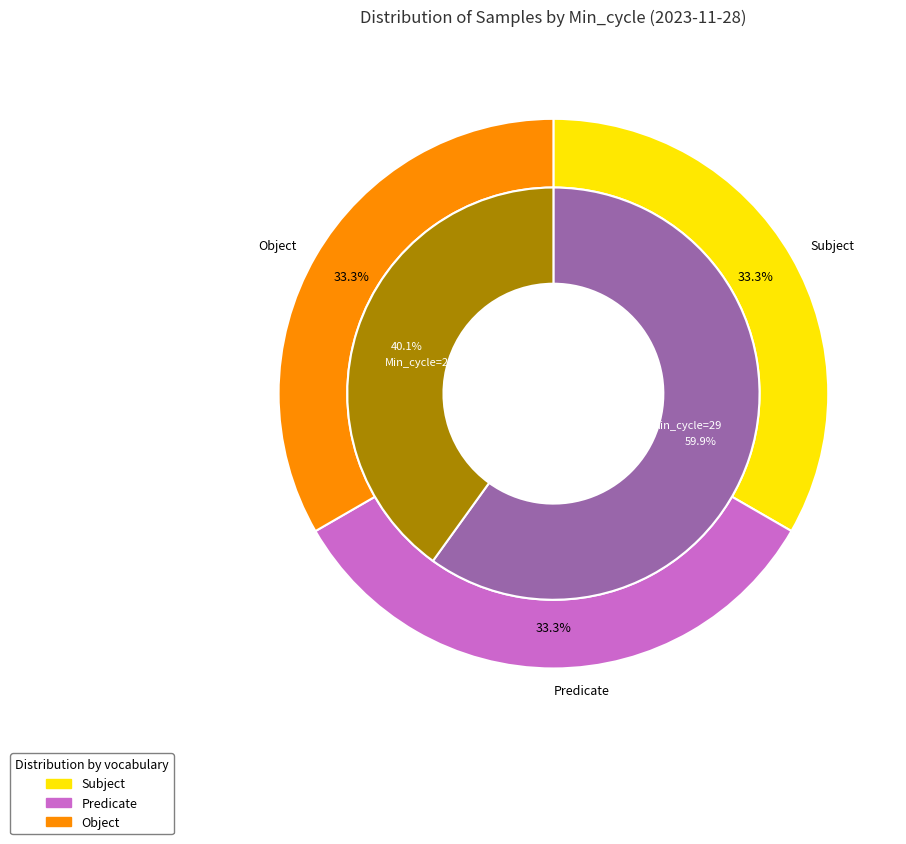

Which has a higher value, 29 or 29?

29